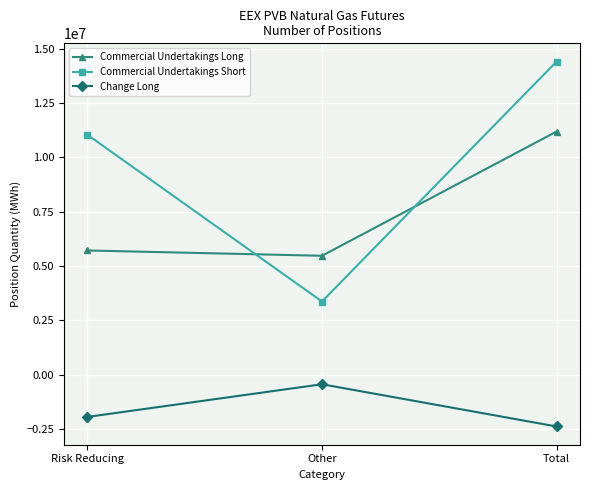

What is the value of the Change Long point at the 1st from the left?

-1942990